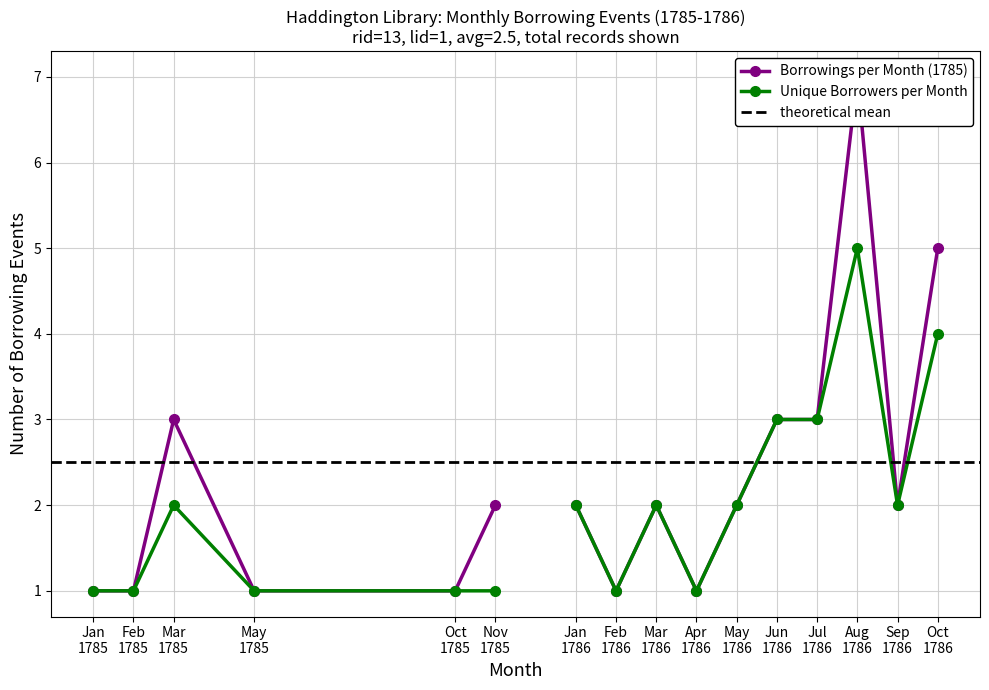

Read the Borrowings per Year value at 1785.

1